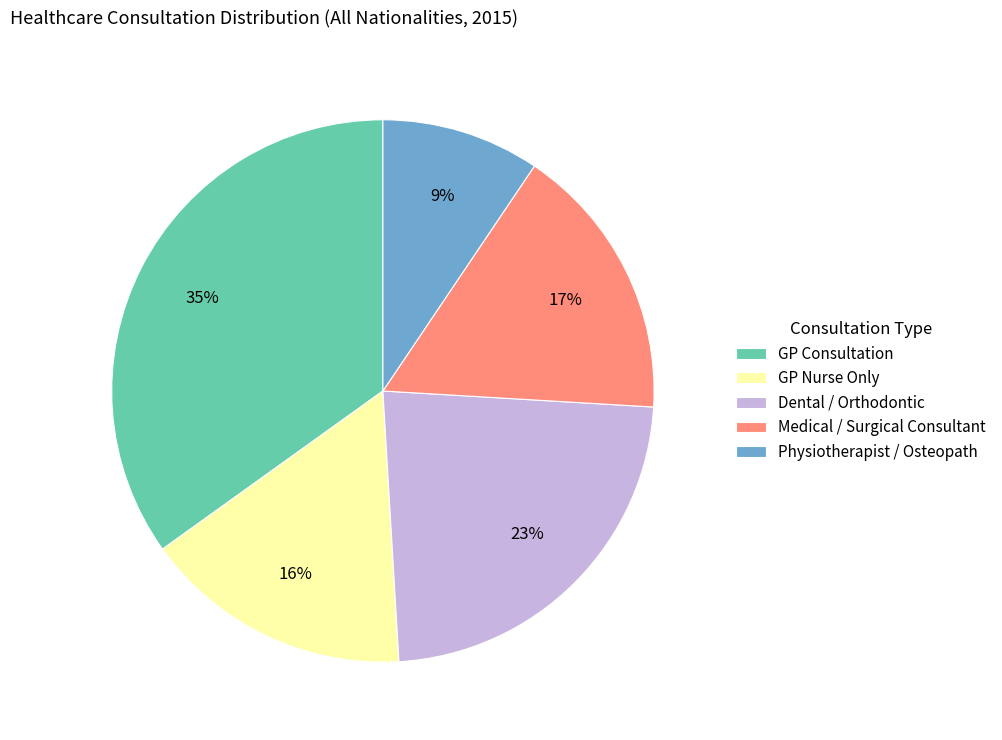

Approximately how many times larger is the value at GP Consultation compared to Medical / Surgical Consultant?

2.1